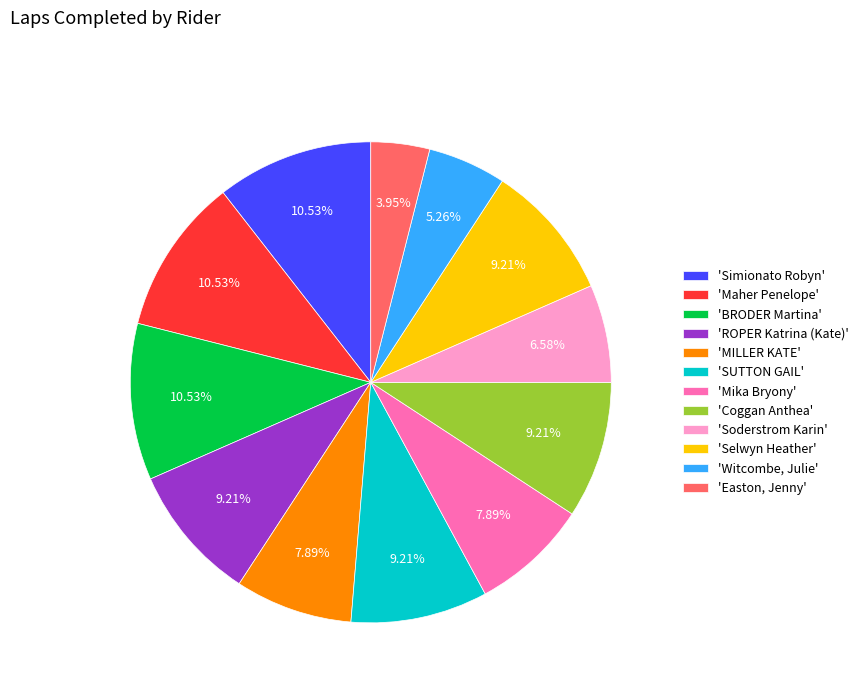

Is there any slice that represents more than half of the pie?

No